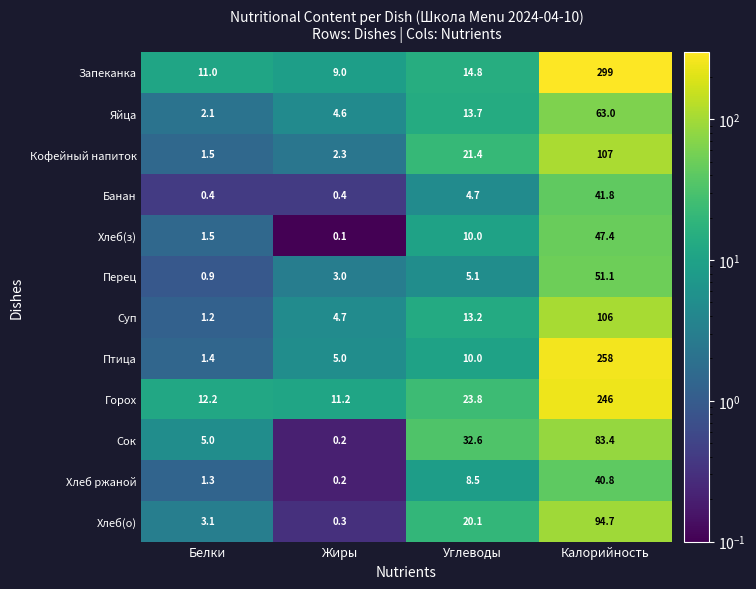

At which category does the chart reach its peak across all series?

Калорийность